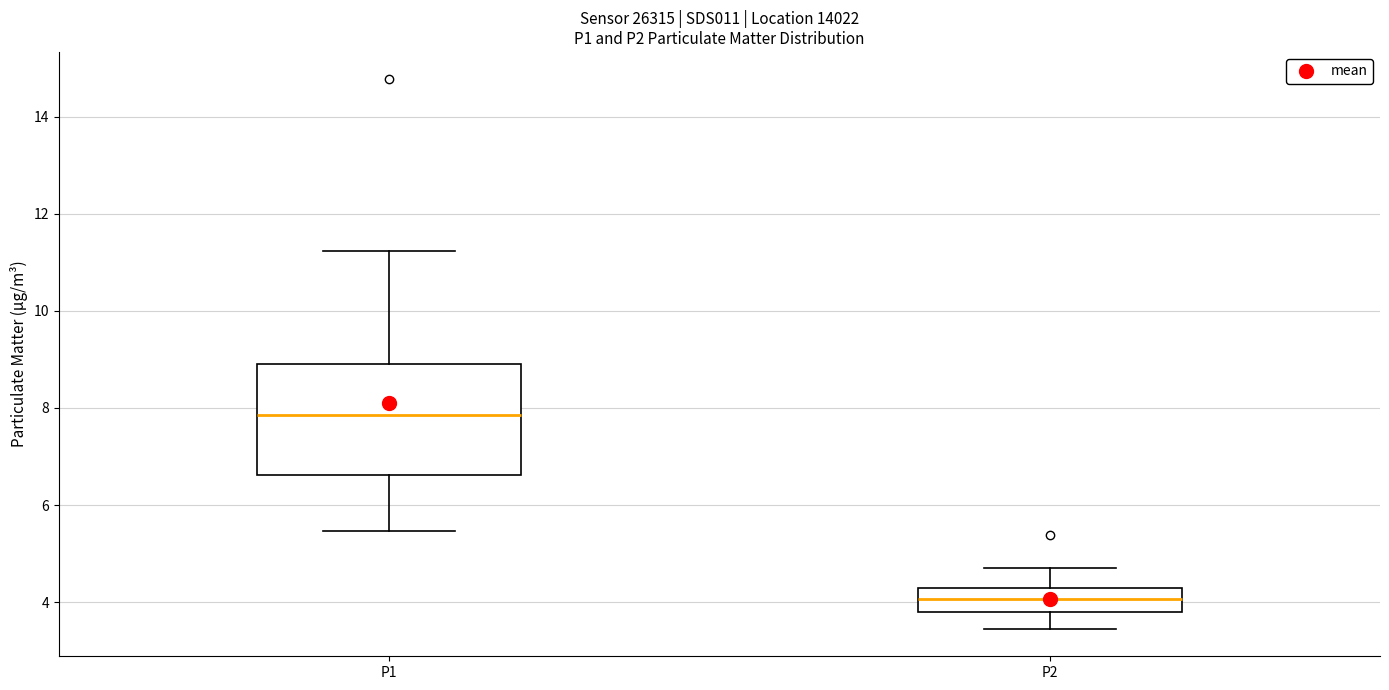

Which box has the highest median line?

P1